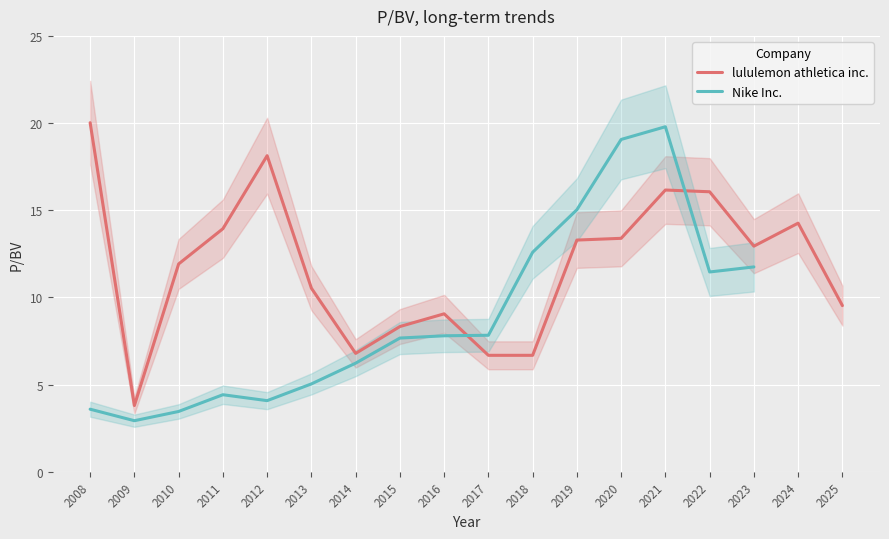

Which category has the highest value across all series?

2008